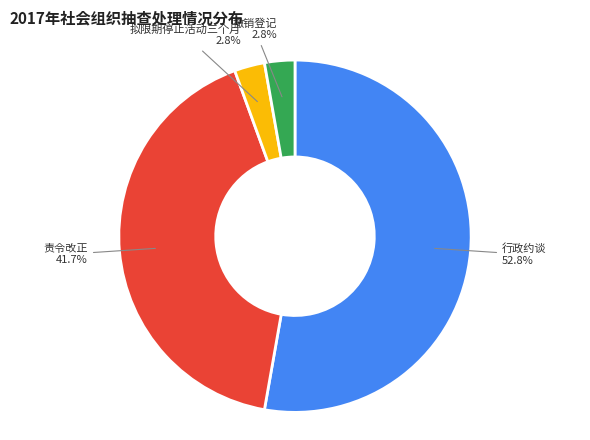

Rank the categories by value from highest to lowest.

行政约谈, 责令改正, 拟限期停止活动三个月, 撤销登记